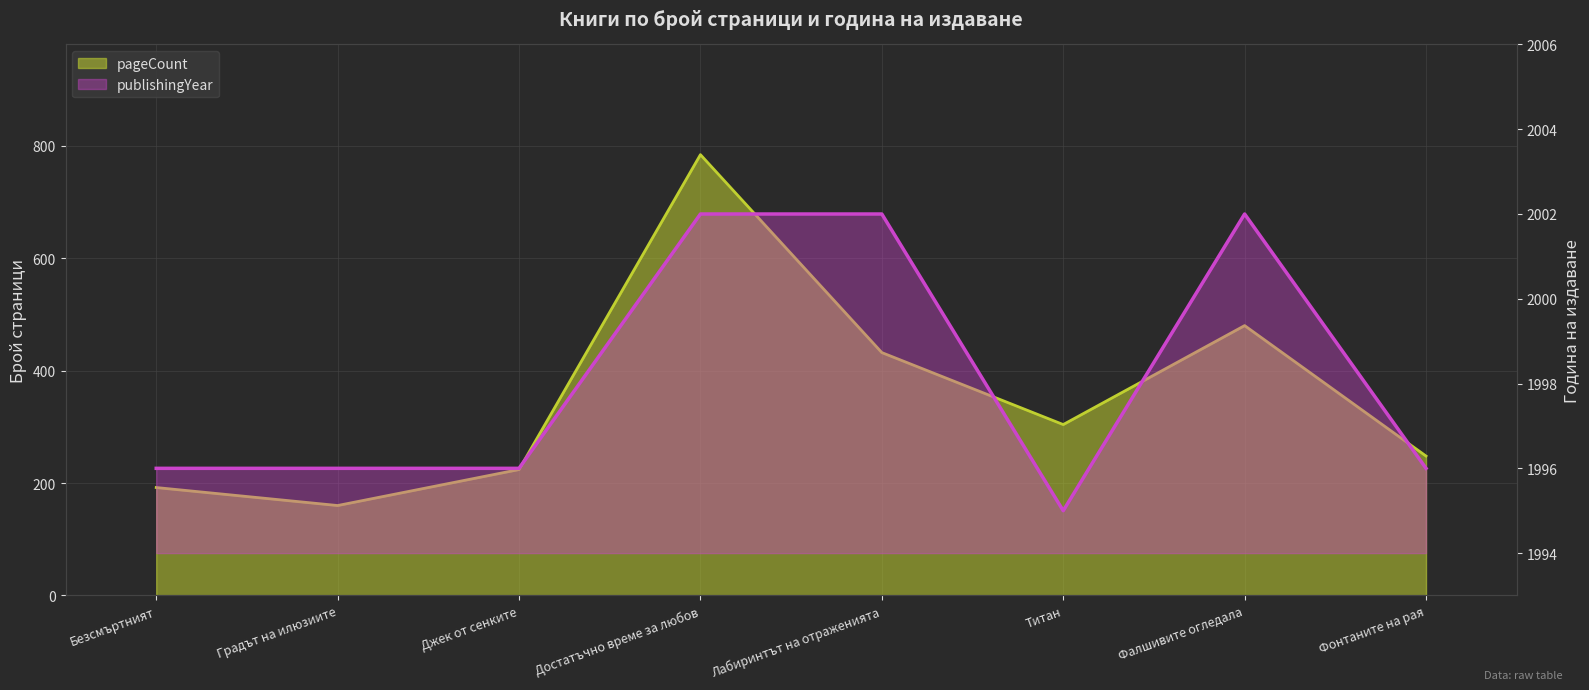

What is the label of the 1st point from the left?

Безсмъртният